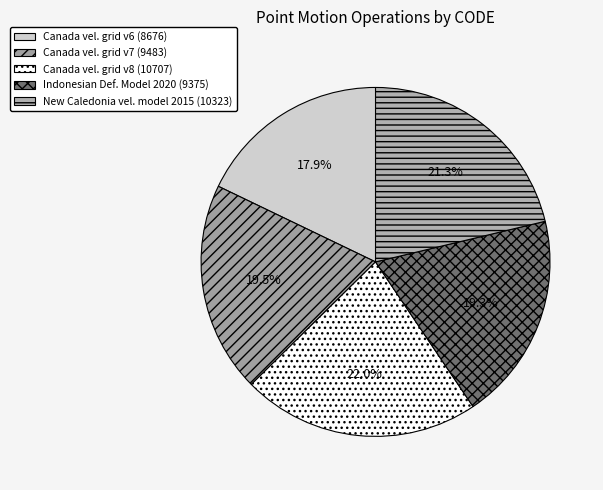

Rank the categories by value from lowest to highest.

Canada velocity grid v6, Indonesian Deformation Model 2020, Canada velocity grid v7, New Caledonia velocity model 2015, Canada velocity grid v8